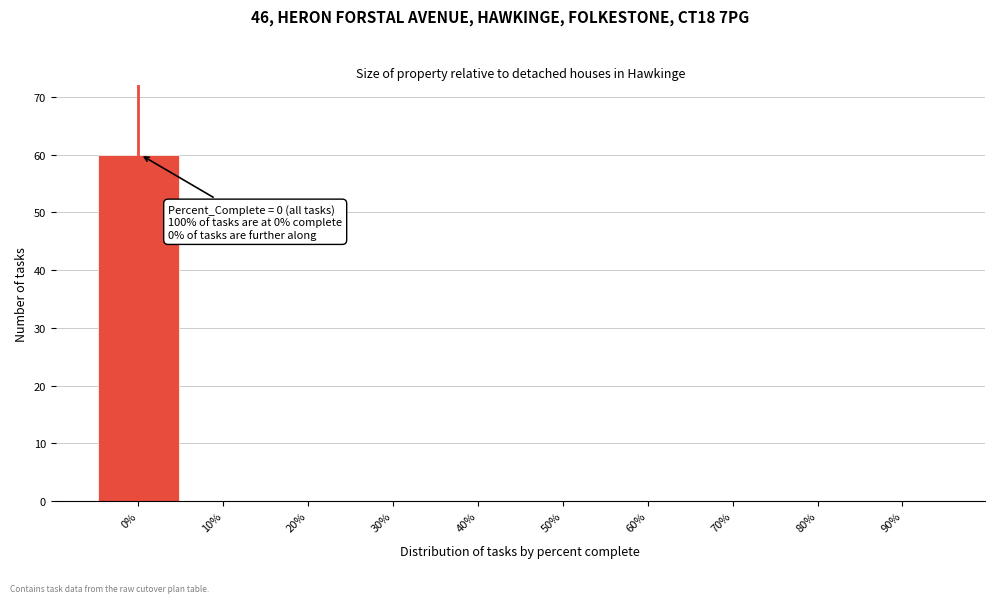

Reading left to right, transcribe all the data shown in this chart.

0%=60	10%=0	20%=0	30%=0	40%=0	50%=0	60%=0	70%=0	80%=0	90%=0